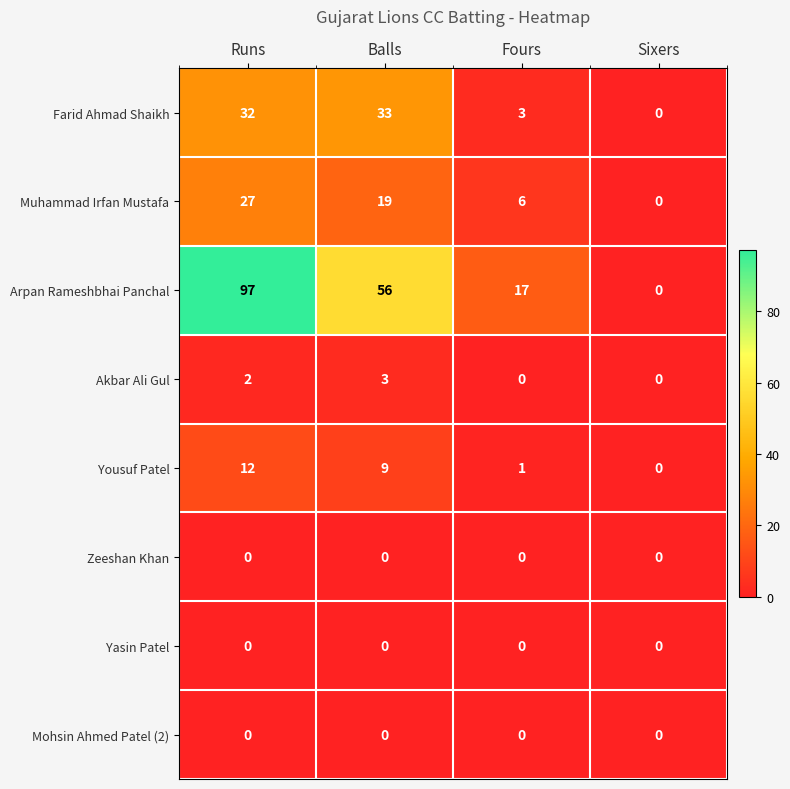

What is the difference between the maximum and minimum values in the Akbar Ali Gul series?

3